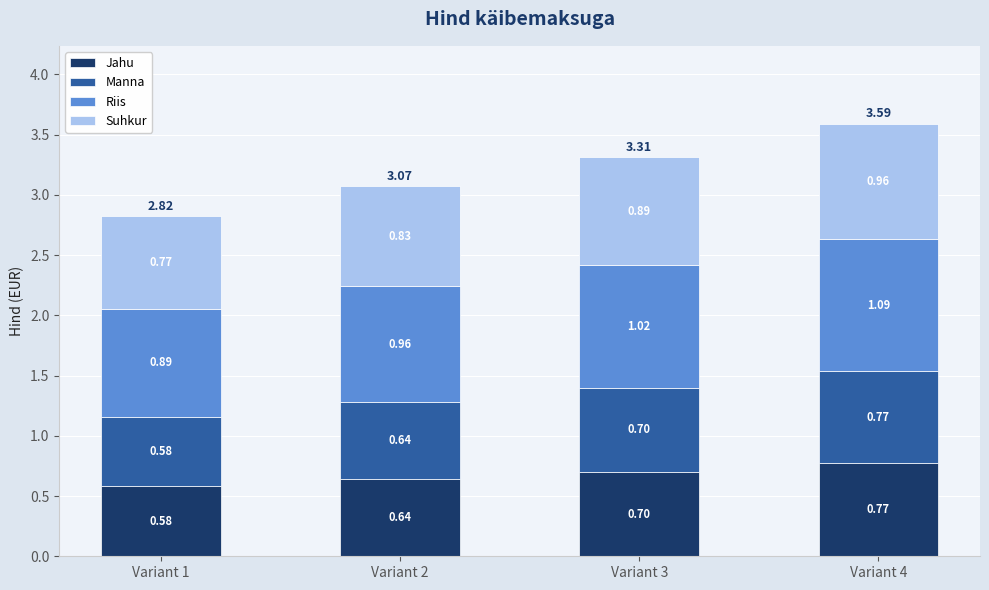

At which category is the sum across all series the highest?

Variant 4